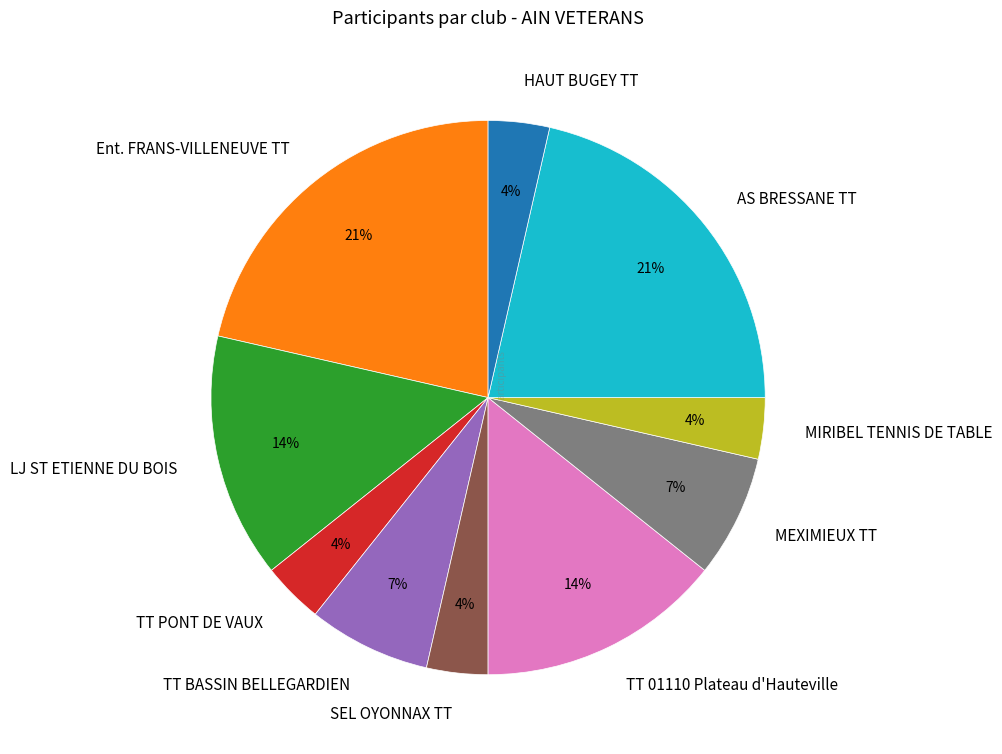

Does any single category account for the majority?

No